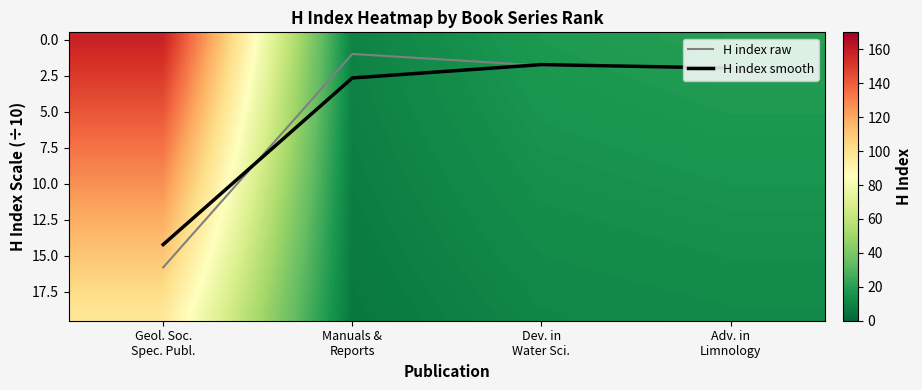

What is the lowest value of the H index raw series?

1.0